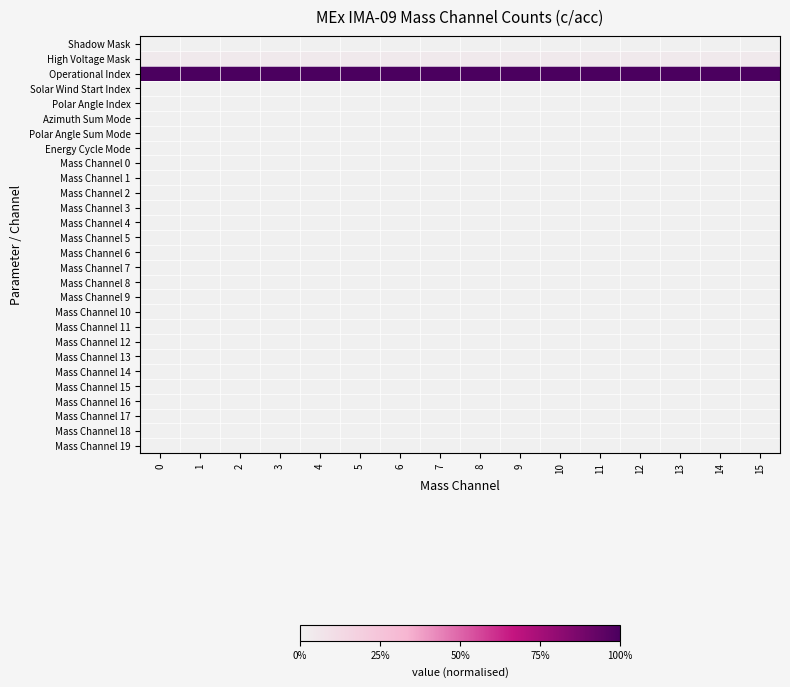

Reading right to left, transcribe all the data shown in this chart.

Shadow Mask: 15=0.0	14=0.0	13=0.0	12=0.0	11=0.0	10=0.0	9=0.0	8=0.0	7=0.0	6=0.0	5=0.0	4=0.0	3=0.0	2=0.0	1=0.0	0=0.0
High Voltage Mask: 15=0.0	14=0.0	13=0.0	12=0.0	11=0.0	10=0.0	9=0.0	8=0.0	7=0.0	6=0.0	5=0.0	4=0.0	3=0.0	2=0.0	1=0.0	0=0.0
Operational Index: 15=1.0	14=1.0	13=1.0	12=1.0	11=1.0	10=1.0	9=1.0	8=1.0	7=1.0	6=1.0	5=1.0	4=1.0	3=1.0	2=1.0	1=1.0	0=1.0
Solar Wind Start Index: 15=0.0	14=0.0	13=0.0	12=0.0	11=0.0	10=0.0	9=0.0	8=0.0	7=0.0	6=0.0	5=0.0	4=0.0	3=0.0	2=0.0	1=0.0	0=0.0
Polar Angle Index: 15=0.0	14=0.0	13=0.0	12=0.0	11=0.0	10=0.0	9=0.0	8=0.0	7=0.0	6=0.0	5=0.0	4=0.0	3=0.0	2=0.0	1=0.0	0=0.0
Azimuth Sum Mode: 15=0.0	14=0.0	13=0.0	12=0.0	11=0.0	10=0.0	9=0.0	8=0.0	7=0.0	6=0.0	5=0.0	4=0.0	3=0.0	2=0.0	1=0.0	0=0.0
Polar Angle Sum Mode: 15=0.0	14=0.0	13=0.0	12=0.0	11=0.0	10=0.0	9=0.0	8=0.0	7=0.0	6=0.0	5=0.0	4=0.0	3=0.0	2=0.0	1=0.0	0=0.0
Energy Cycle Mode: 15=0.0	14=0.0	13=0.0	12=0.0	11=0.0	10=0.0	9=0.0	8=0.0	7=0.0	6=0.0	5=0.0	4=0.0	3=0.0	2=0.0	1=0.0	0=0.0
Mass Channel 0: 15=0.0	14=0.0	13=0.0	12=0.0	11=0.0	10=0.0	9=0.0	8=0.0	7=0.0	6=0.0	5=0.0	4=0.0	3=0.0	2=0.0	1=0.0	0=0.0
Mass Channel 1: 15=0.0	14=0.0	13=0.0	12=0.0	11=0.0	10=0.0	9=0.0	8=0.0	7=0.0	6=0.0	5=0.0	4=0.0	3=0.0	2=0.0	1=0.0	0=0.0
Mass Channel 2: 15=0.0	14=0.0	13=0.0	12=0.0	11=0.0	10=0.0	9=0.0	8=0.0	7=0.0	6=0.0	5=0.0	4=0.0	3=0.0	2=0.0	1=0.0	0=0.0
Mass Channel 3: 15=0.0	14=0.0	13=0.0	12=0.0	11=0.0	10=0.0	9=0.0	8=0.0	7=0.0	6=0.0	5=0.0	4=0.0	3=0.0	2=0.0	1=0.0	0=0.0
Mass Channel 4: 15=0.0	14=0.0	13=0.0	12=0.0	11=0.0	10=0.0	9=0.0	8=0.0	7=0.0	6=0.0	5=0.0	4=0.0	3=0.0	2=0.0	1=0.0	0=0.0
Mass Channel 5: 15=0.0	14=0.0	13=0.0	12=0.0	11=0.0	10=0.0	9=0.0	8=0.0	7=0.0	6=0.0	5=0.0	4=0.0	3=0.0	2=0.0	1=0.0	0=0.0
Mass Channel 6: 15=0.0	14=0.0	13=0.0	12=0.0	11=0.0	10=0.0	9=0.0	8=0.0	7=0.0	6=0.0	5=0.0	4=0.0	3=0.0	2=0.0	1=0.0	0=0.0
Mass Channel 7: 15=0.0	14=0.0	13=0.0	12=0.0	11=0.0	10=0.0	9=0.0	8=0.0	7=0.0	6=0.0	5=0.0	4=0.0	3=0.0	2=0.0	1=0.0	0=0.0
Mass Channel 8: 15=0.0	14=0.0	13=0.0	12=0.0	11=0.0	10=0.0	9=0.0	8=0.0	7=0.0	6=0.0	5=0.0	4=0.0	3=0.0	2=0.0	1=0.0	0=0.0
Mass Channel 9: 15=0.0	14=0.0	13=0.0	12=0.0	11=0.0	10=0.0	9=0.0	8=0.0	7=0.0	6=0.0	5=0.0	4=0.0	3=0.0	2=0.0	1=0.0	0=0.0
Mass Channel 10: 15=0.0	14=0.0	13=0.0	12=0.0	11=0.0	10=0.0	9=0.0	8=0.0	7=0.0	6=0.0	5=0.0	4=0.0	3=0.0	2=0.0	1=0.0	0=0.0
Mass Channel 11: 15=0.0	14=0.0	13=0.0	12=0.0	11=0.0	10=0.0	9=0.0	8=0.0	7=0.0	6=0.0	5=0.0	4=0.0	3=0.0	2=0.0	1=0.0	0=0.0
Mass Channel 12: 15=0.0	14=0.0	13=0.0	12=0.0	11=0.0	10=0.0	9=0.0	8=0.0	7=0.0	6=0.0	5=0.0	4=0.0	3=0.0	2=0.0	1=0.0	0=0.0
Mass Channel 13: 15=0.0	14=0.0	13=0.0	12=0.0	11=0.0	10=0.0	9=0.0	8=0.0	7=0.0	6=0.0	5=0.0	4=0.0	3=0.0	2=0.0	1=0.0	0=0.0
Mass Channel 14: 15=0.0	14=0.0	13=0.0	12=0.0	11=0.0	10=0.0	9=0.0	8=0.0	7=0.0	6=0.0	5=0.0	4=0.0	3=0.0	2=0.0	1=0.0	0=0.0
Mass Channel 15: 15=0.0	14=0.0	13=0.0	12=0.0	11=0.0	10=0.0	9=0.0	8=0.0	7=0.0	6=0.0	5=0.0	4=0.0	3=0.0	2=0.0	1=0.0	0=0.0
Mass Channel 16: 15=0.0	14=0.0	13=0.0	12=0.0	11=0.0	10=0.0	9=0.0	8=0.0	7=0.0	6=0.0	5=0.0	4=0.0	3=0.0	2=0.0	1=0.0	0=0.0
Mass Channel 17: 15=0.0	14=0.0	13=0.0	12=0.0	11=0.0	10=0.0	9=0.0	8=0.0	7=0.0	6=0.0	5=0.0	4=0.0	3=0.0	2=0.0	1=0.0	0=0.0
Mass Channel 18: 15=0.0	14=0.0	13=0.0	12=0.0	11=0.0	10=0.0	9=0.0	8=0.0	7=0.0	6=0.0	5=0.0	4=0.0	3=0.0	2=0.0	1=0.0	0=0.0
Mass Channel 19: 15=0.0	14=0.0	13=0.0	12=0.0	11=0.0	10=0.0	9=0.0	8=0.0	7=0.0	6=0.0	5=0.0	4=0.0	3=0.0	2=0.0	1=0.0	0=0.0